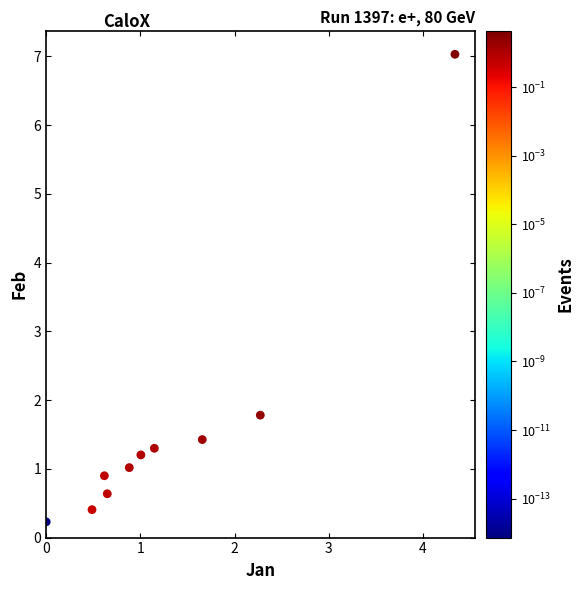

What is the average X value?

1.3